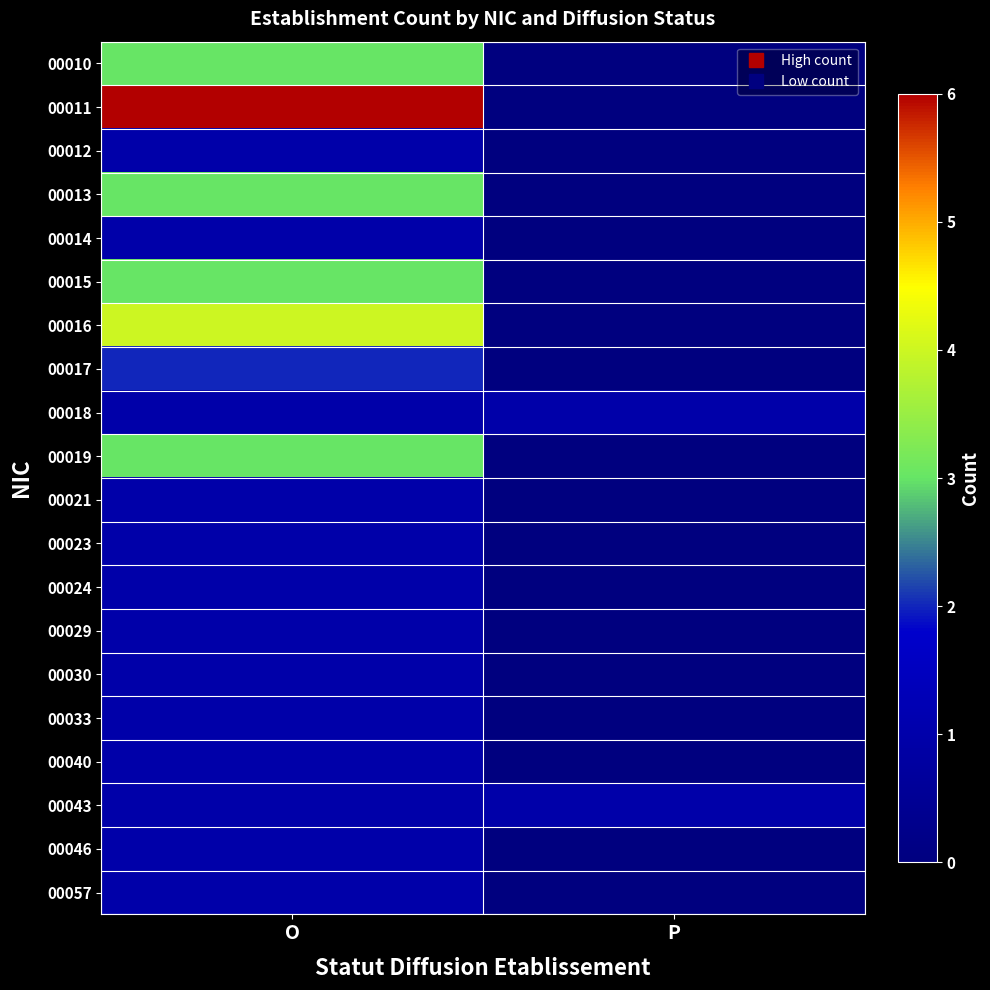

Which series has the largest total across all categories?

00011